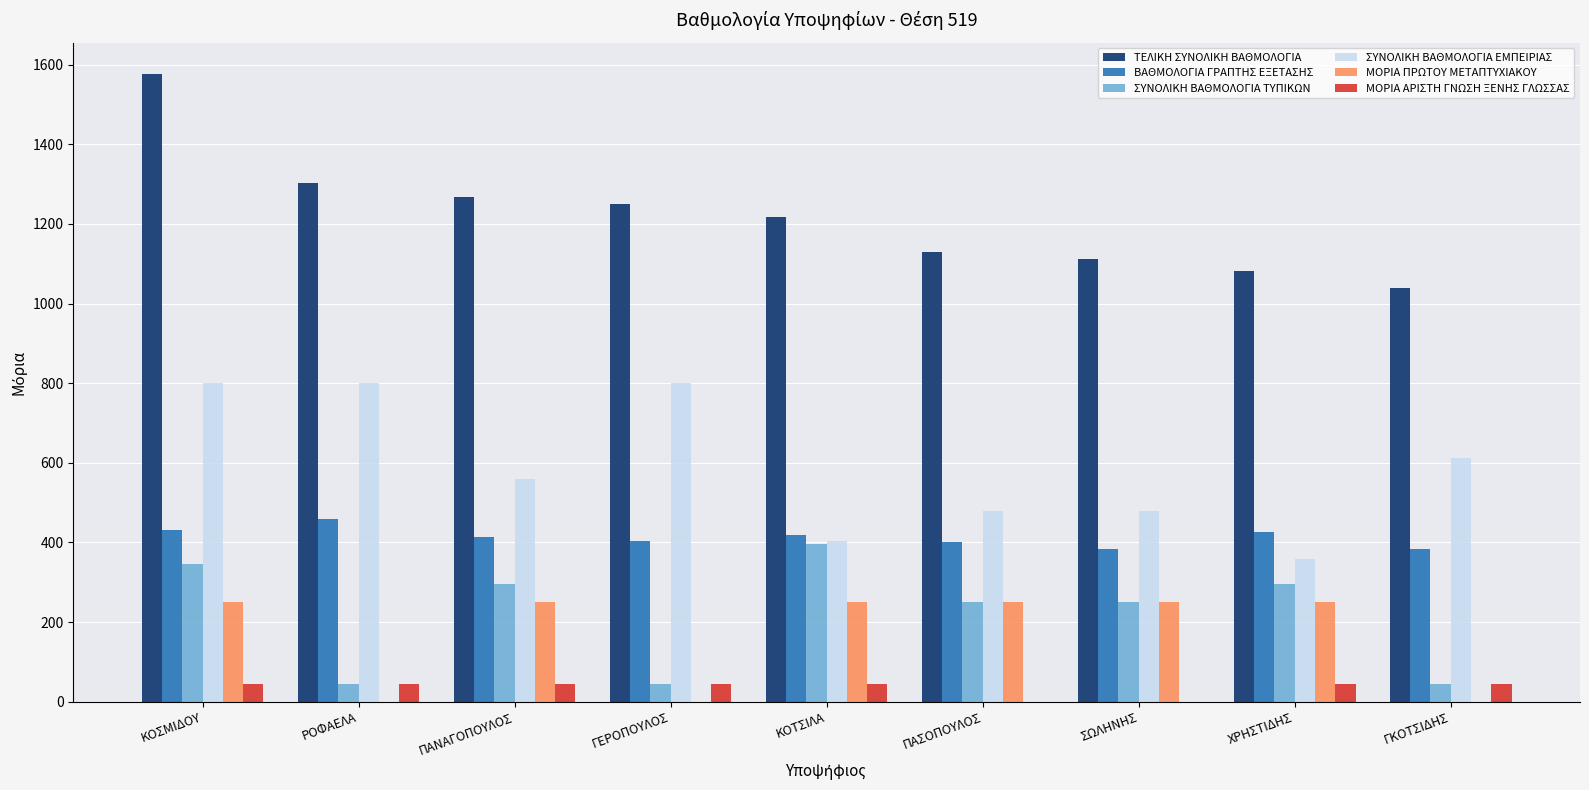

Which series changed the most between ΡΟΦΑΕΛΑ and ΓΚΟΤΣΙΔΗΣ?

ΤΕΛΙΚΗ ΣΥΝΟΛΙΚΗ ΒΑΘΜΟΛΟΓΙΑ